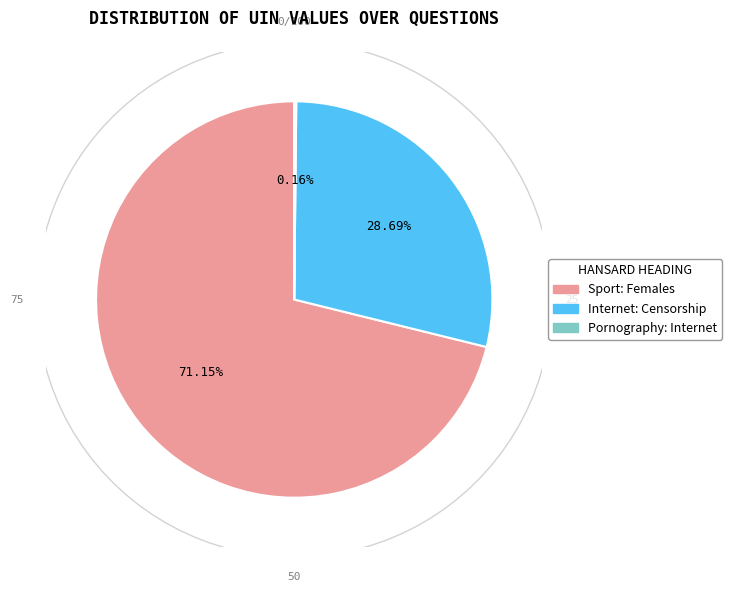

Count the number of slices in the pie.

3